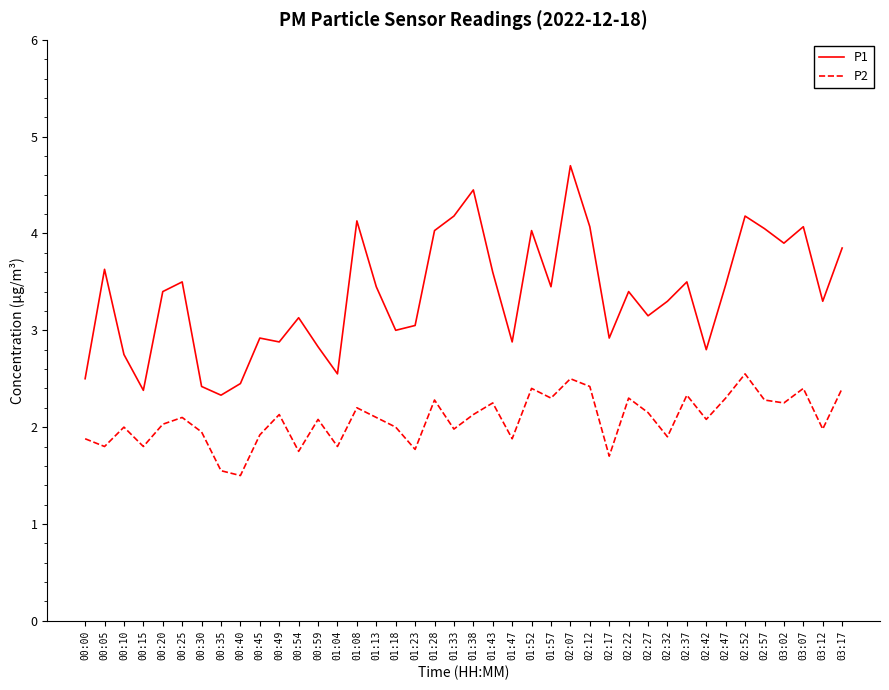

True or false: P2 and P1 cross at least once.

False